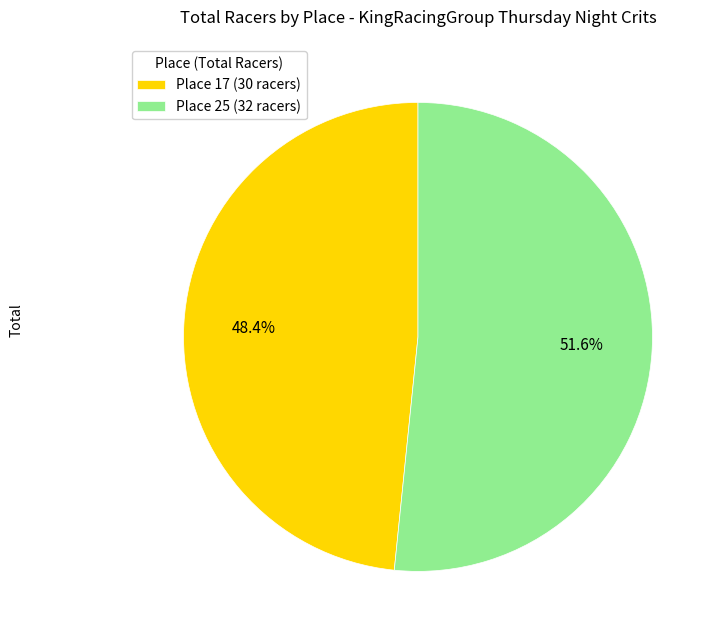

Combined, do Place 25 (32 racers) and Place 17 (30 racers) account for over 50%?

Yes